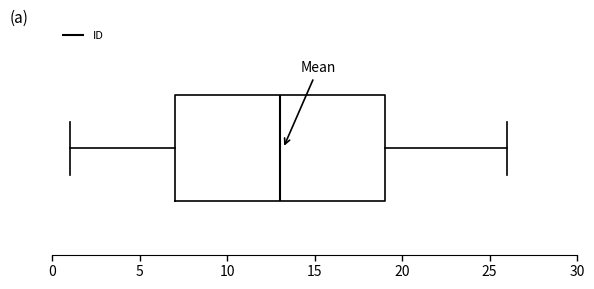

Transcribe this box plot: give where the median line is, the range the box spans, and where the two whiskers end, as read against the x-axis. The values are not printed on the chart, so give them approximately, as read against the axis.

median 13, box 7 to 19, whiskers 1 to 26